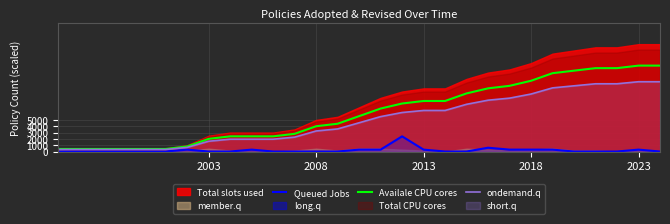

What is the highest value of the ondemand.q series?

11050